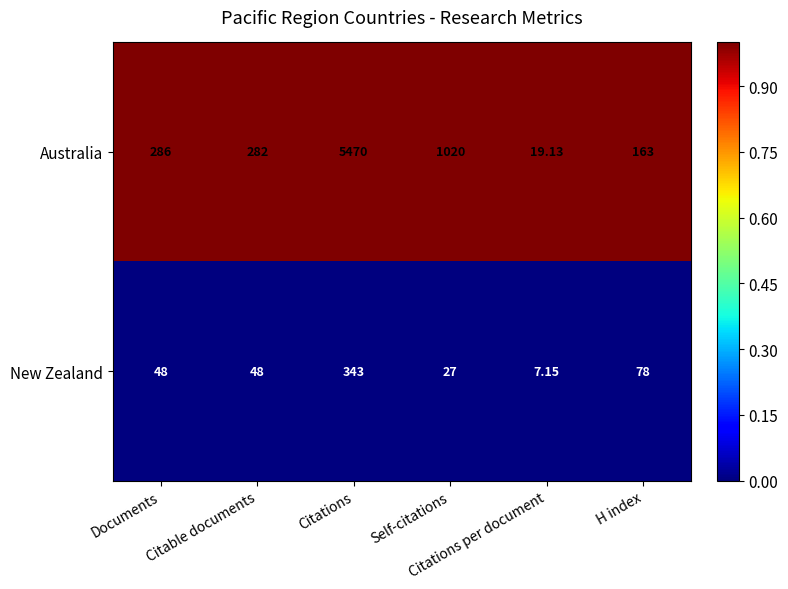

List the series in order of their overall mean, lowest first.

New Zealand, Australia